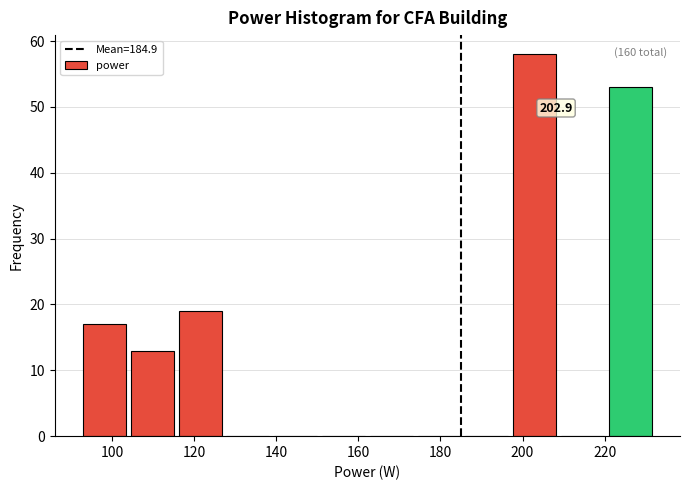

Which range on the x-axis has the tallest bar?

198 to 208